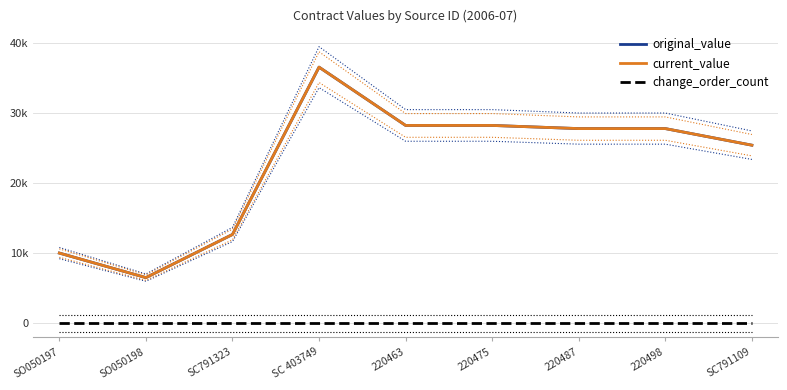

True or false: current_value and change_order_count cross at least once.

False